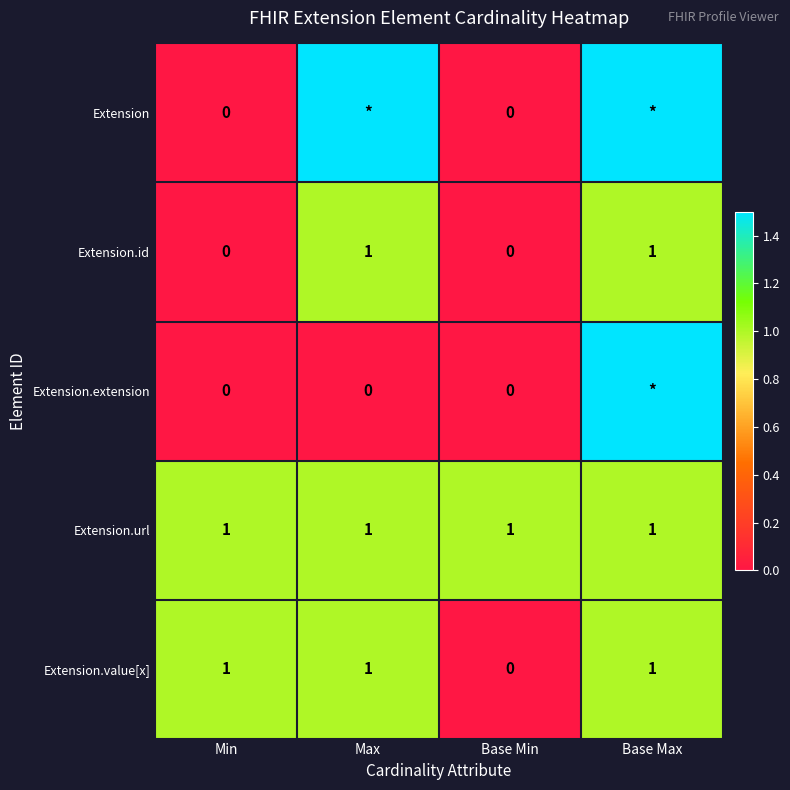

The Extension.value[x] series shows 1.0 at Base Max. True or false?

True